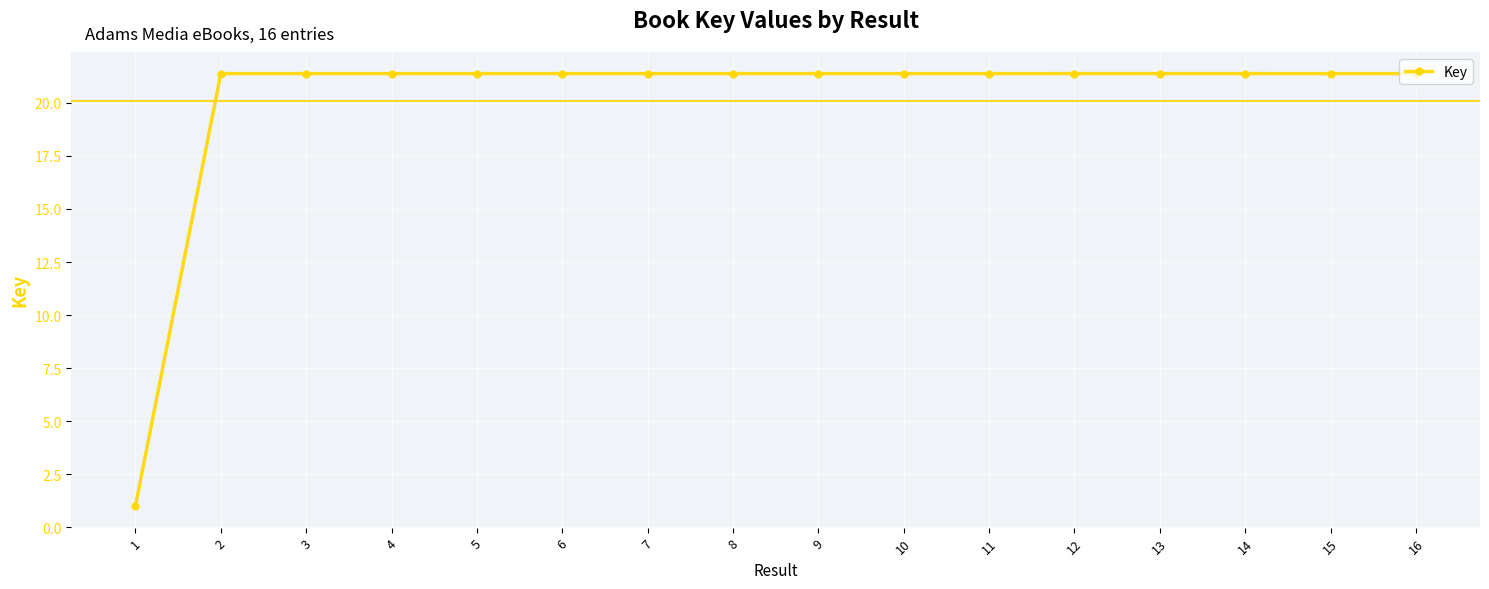

True or false: the data shows 38.5 at 10.

False